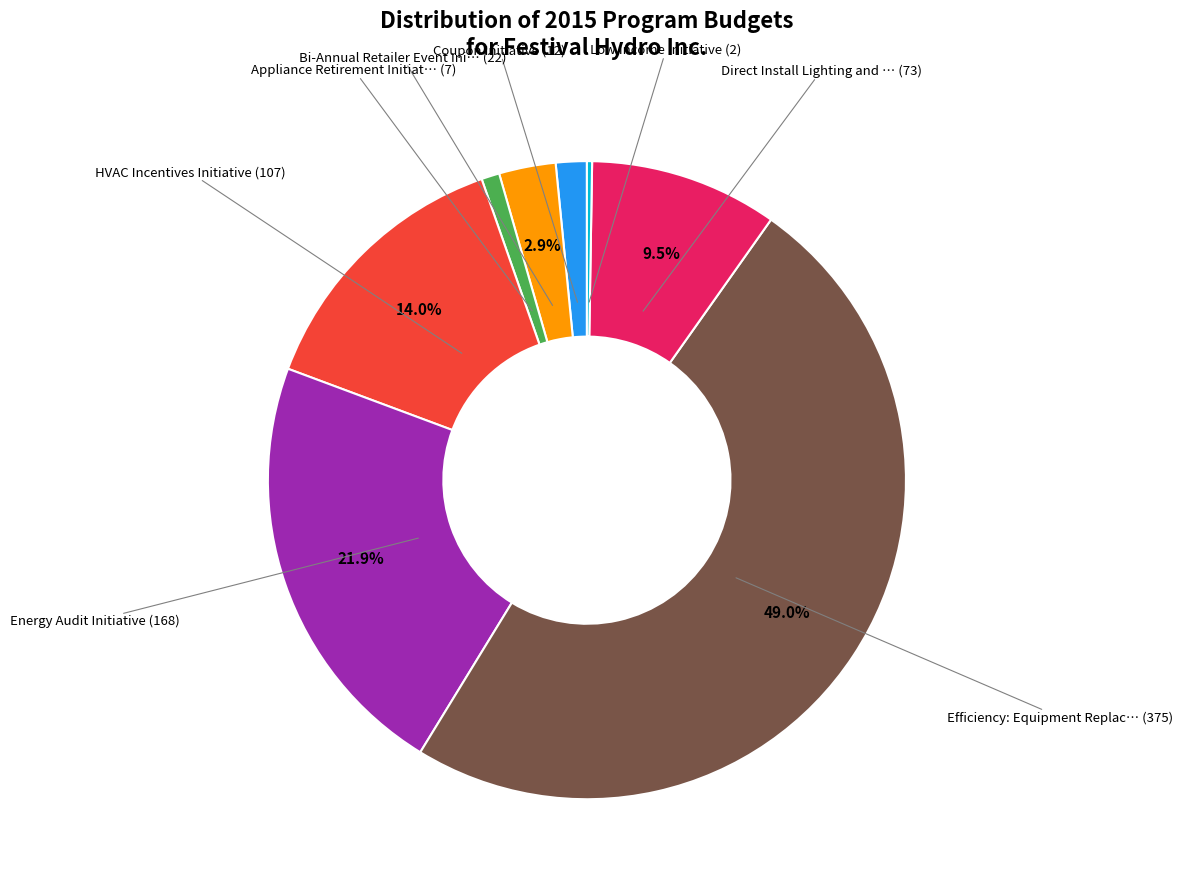

Is there any slice that represents more than half of the pie?

No